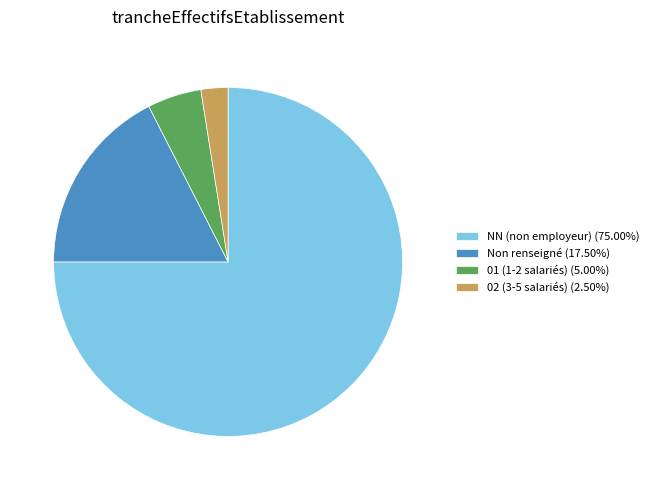

Combined, do 01 (1-2 salariés) (5.00%) and NN (non employeur) (75.00%) account for over 50%?

Yes